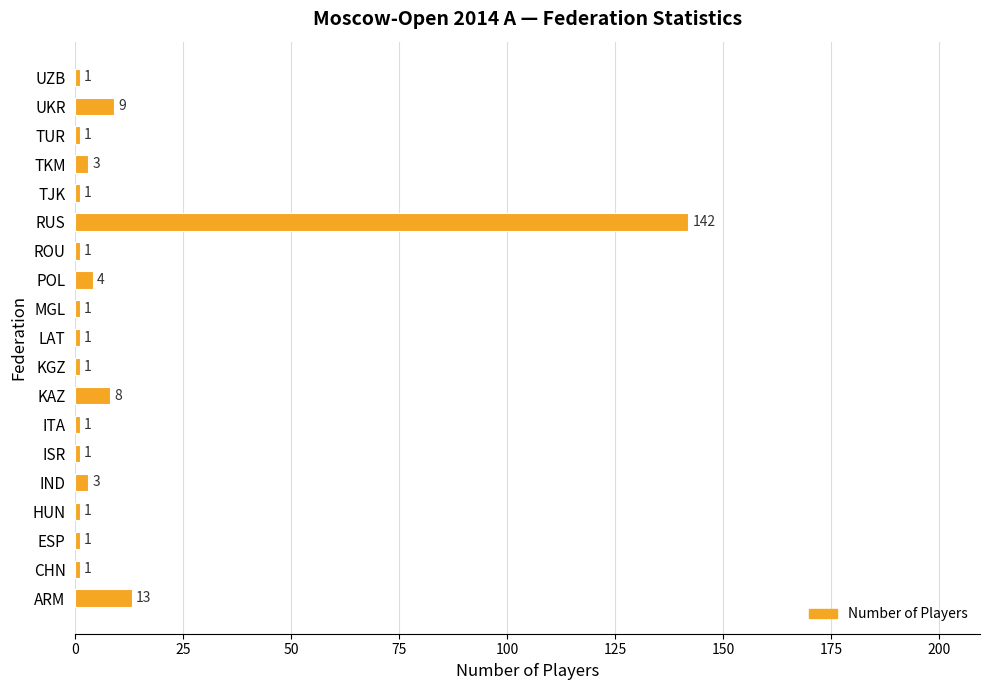

What is the change in value from IND to KAZ?

+5